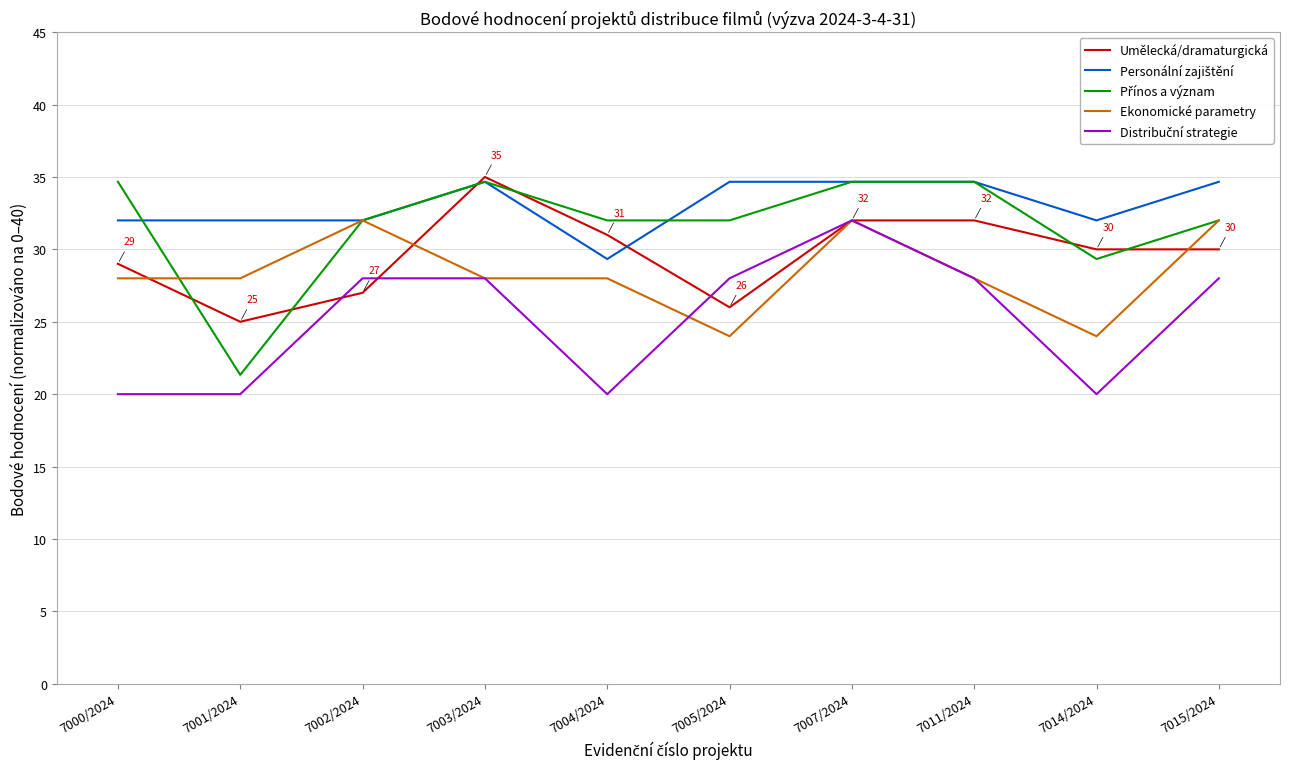

True or false: Umělecká/dramaturgická has a value of 30.0 at 7015/2024.

True